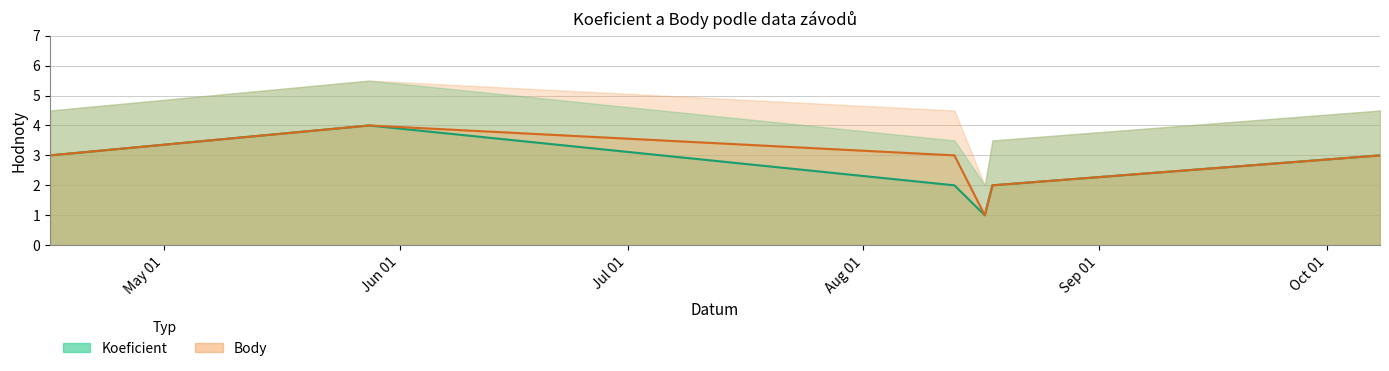

At which category is the sum across all series the highest?

2022-05-28